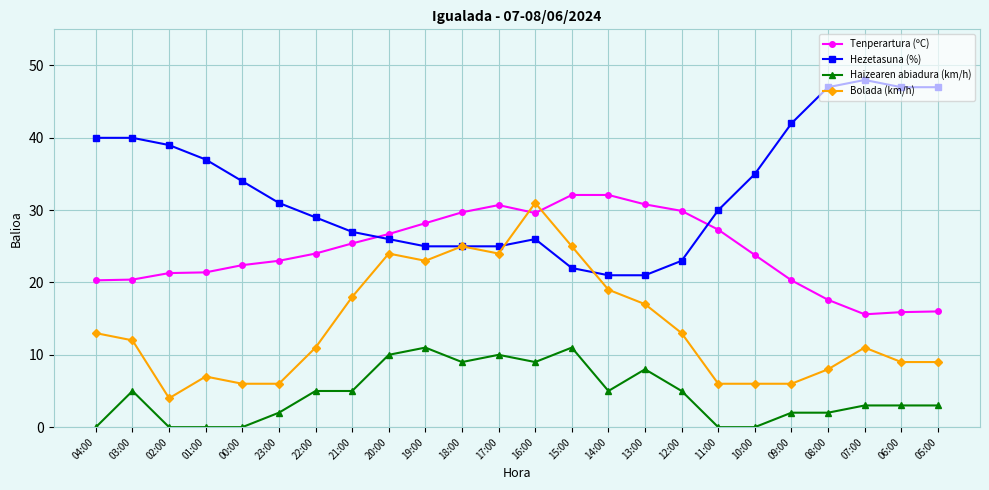

The Haizearen abiadura (km/h) series shows 0.0 at 11:00. True or false?

True